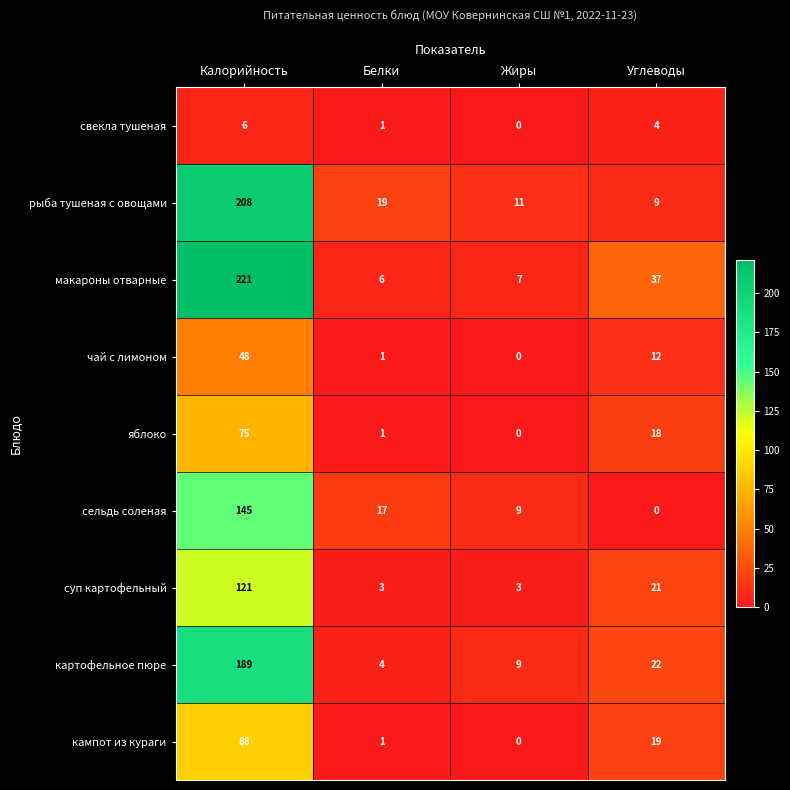

Which category has the highest value in the кампот из кураги series?

Калорийность